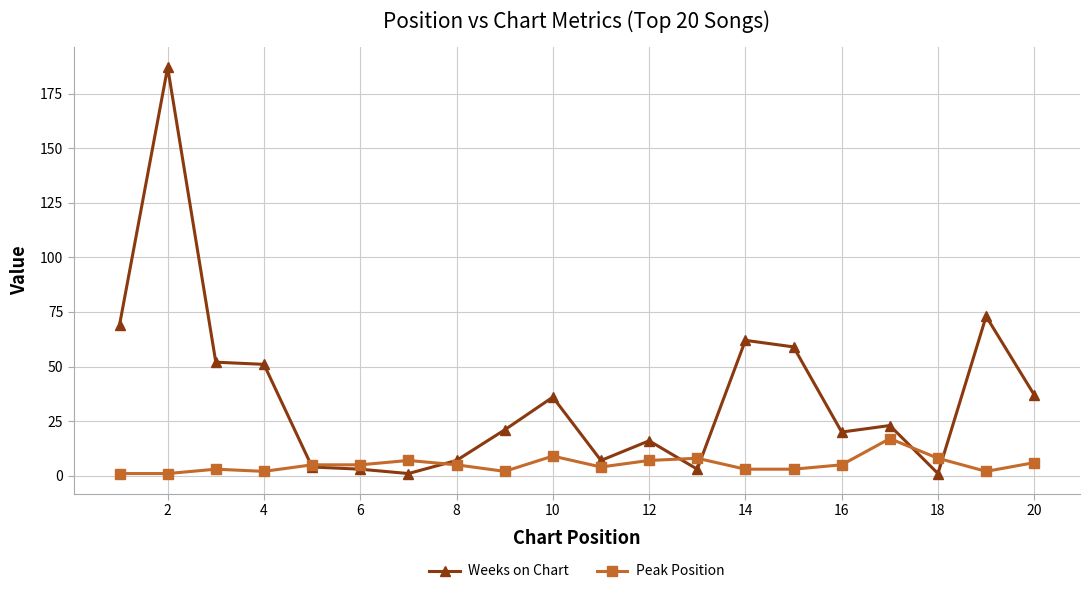

Which series has the largest total across all categories?

Weeks on Chart